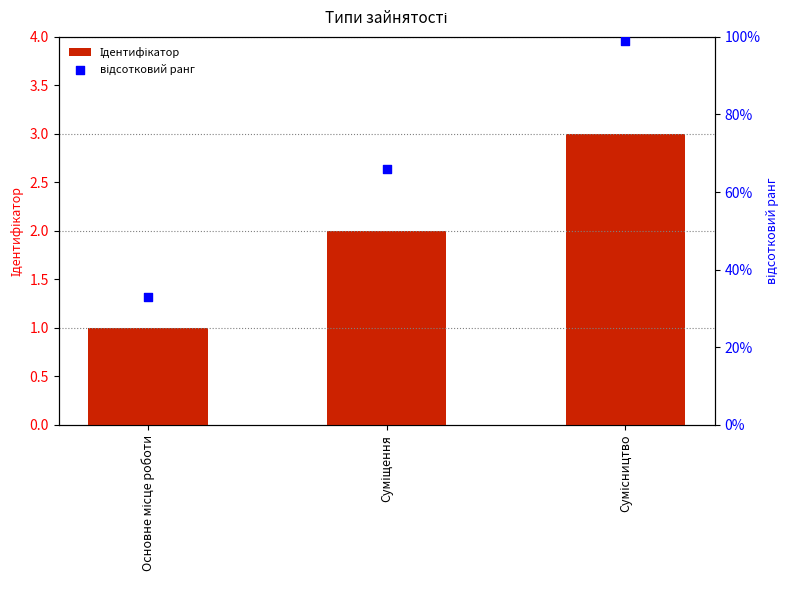

Which series reaches the minimum Y coordinate?

Ідентифікатор